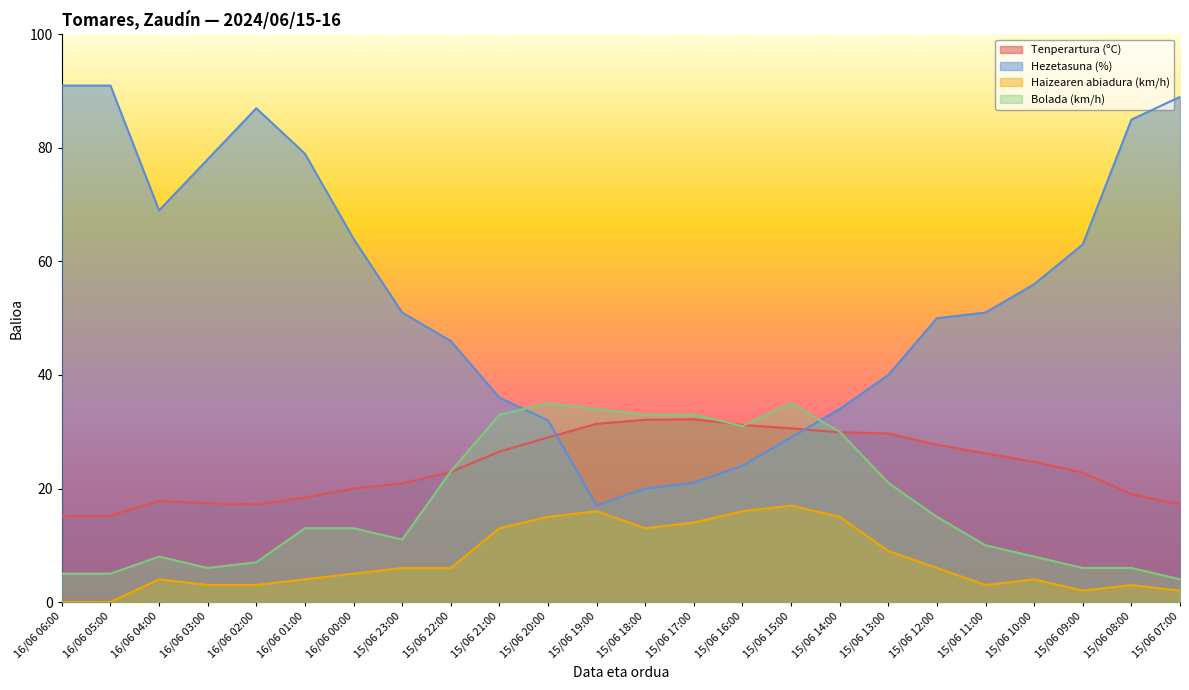

Rank the series by their maximum value, from highest to lowest.

Hezetasuna (%), Bolada (km/h), Tenperartura (ºC), Haizearen abiadura (km/h)